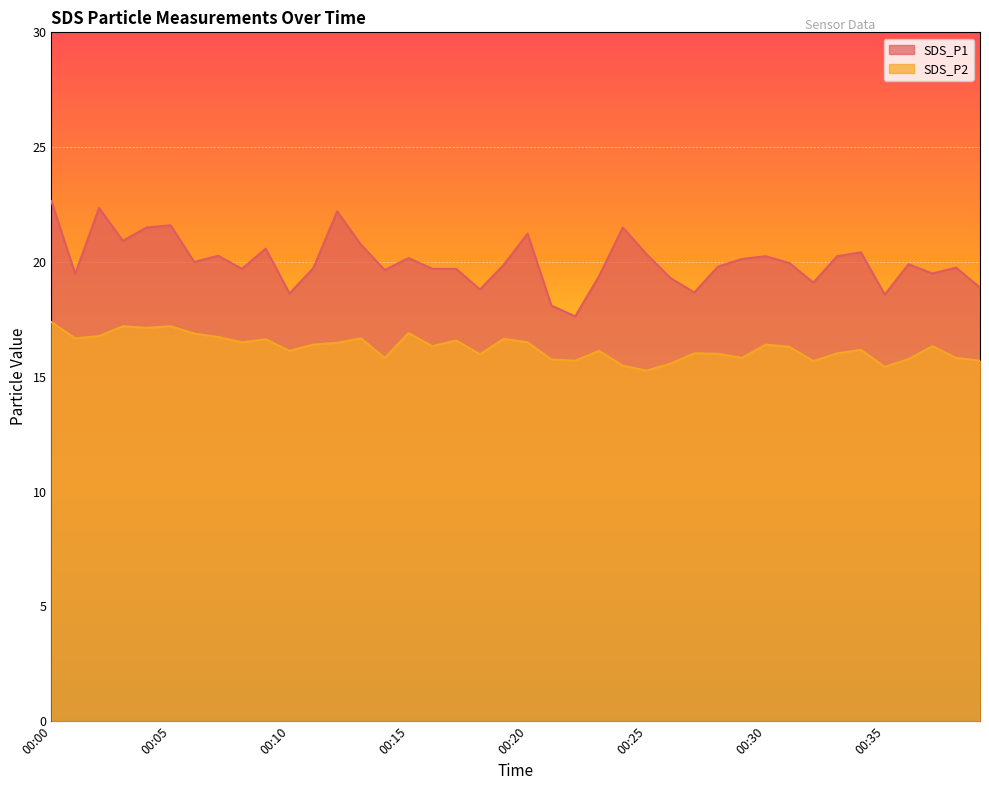

The value of SDS_P2 at 00:29 is 15.8. True or false?

True